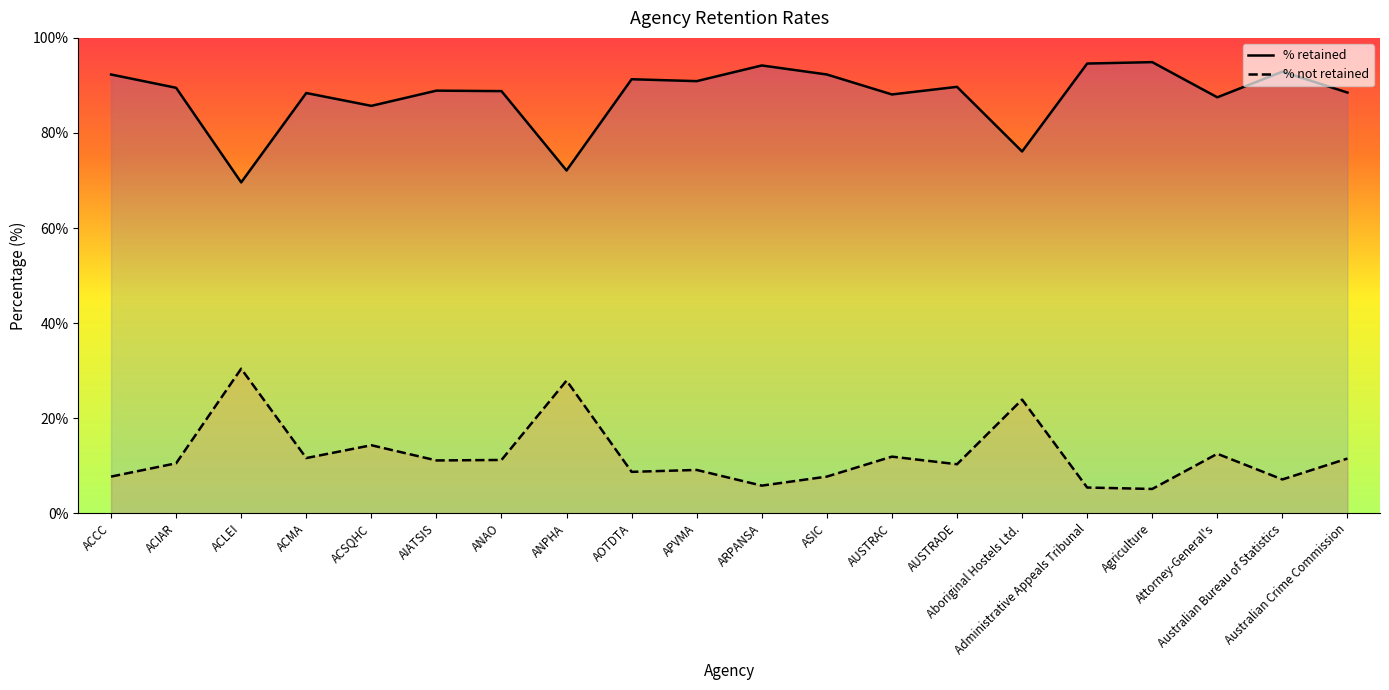

What is the difference between the highest and lowest values at AUSTRAC?

76.2